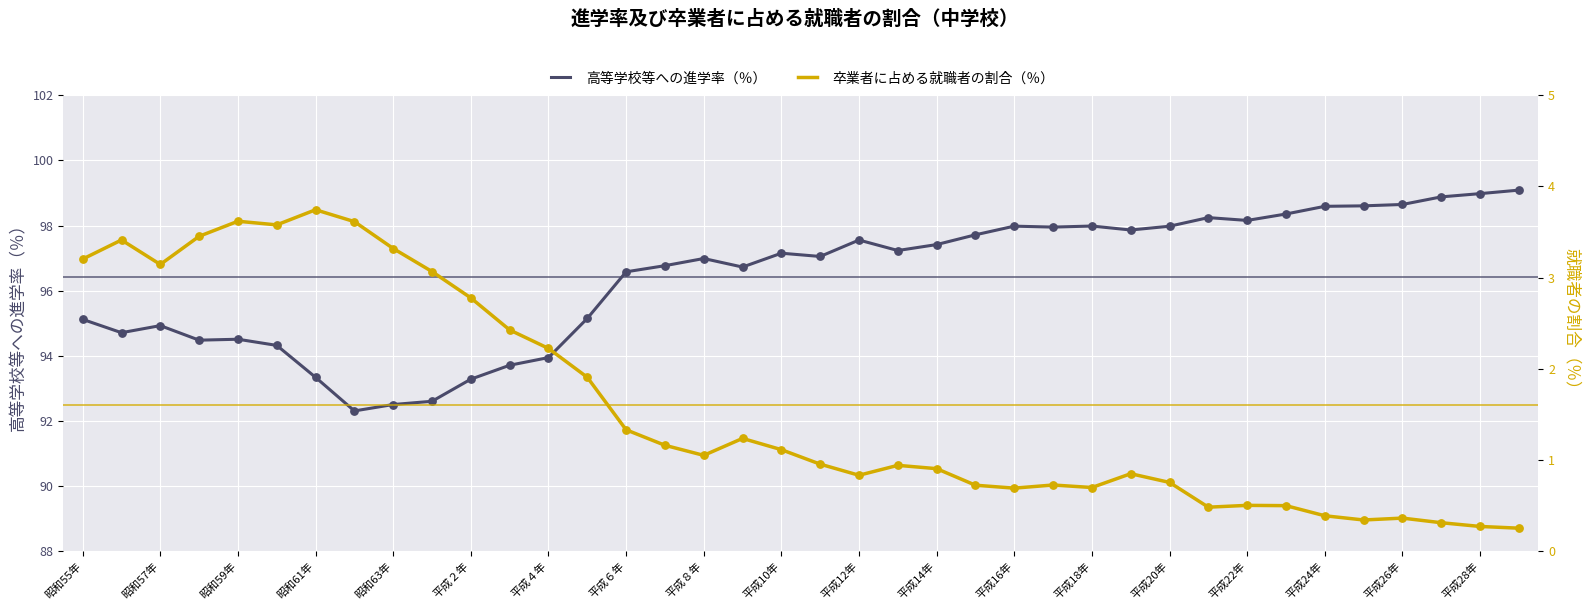

What are all the series names shown in the legend?

高等学校等への進学率（％）, 卒業者に占める就職者の割合（％）